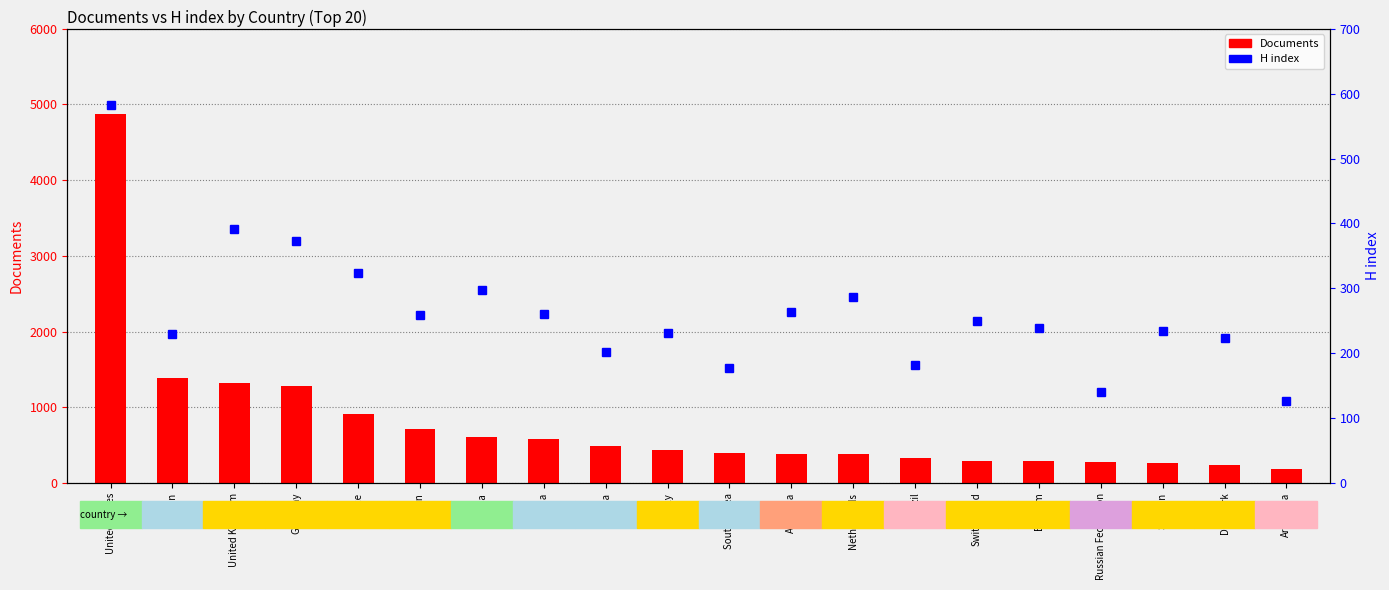

What is the difference between the maximum and minimum values in the Documents series?

4689